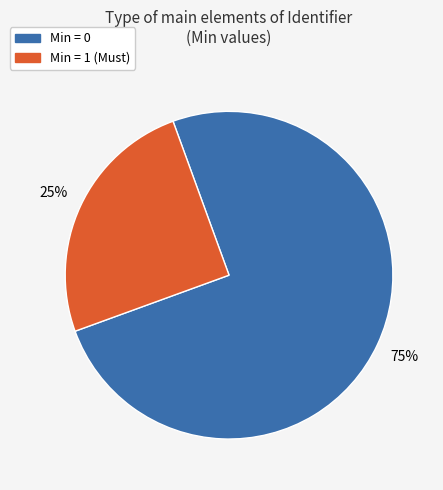

Rank the categories by value from lowest to highest.

Min = 1 (Must), Min = 0